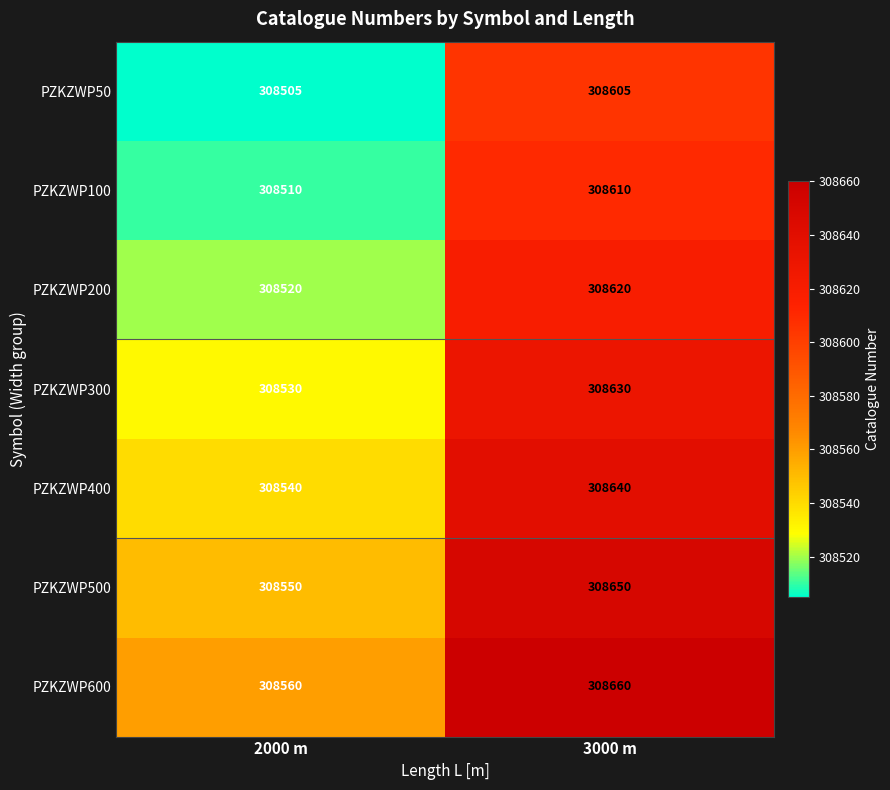

At which label is PZKZWP300 closest to 308580?

2000 m